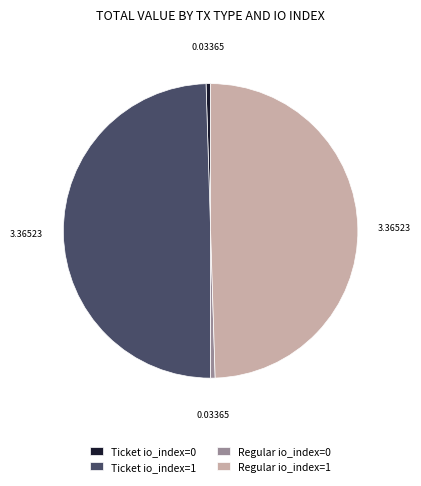

Between Ticket io_index=1 and Regular io_index=0, which is larger?

Ticket io_index=1